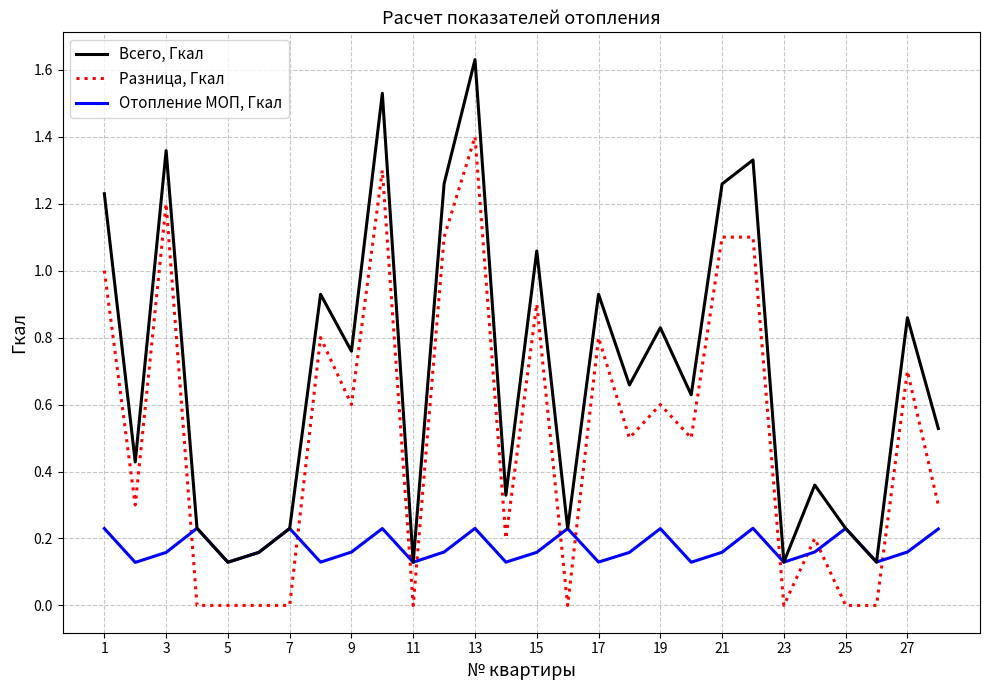

List the series in order of their peak value, lowest first.

Отопление МОП, Гкал, Разница, Гкал, Всего, Гкал